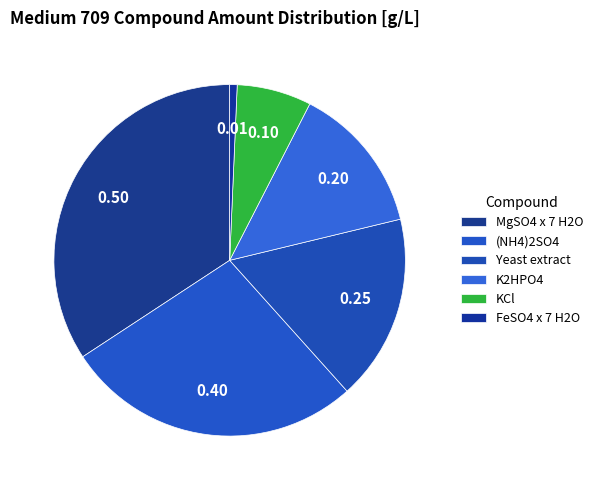

How many segments does this pie chart have?

6